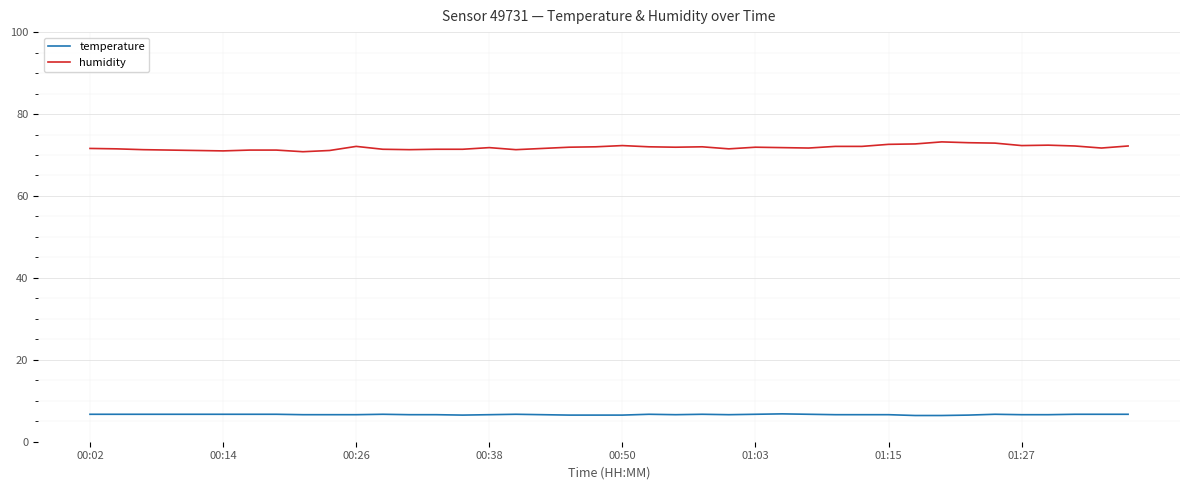

What is the average value of the temperature series?

6.6